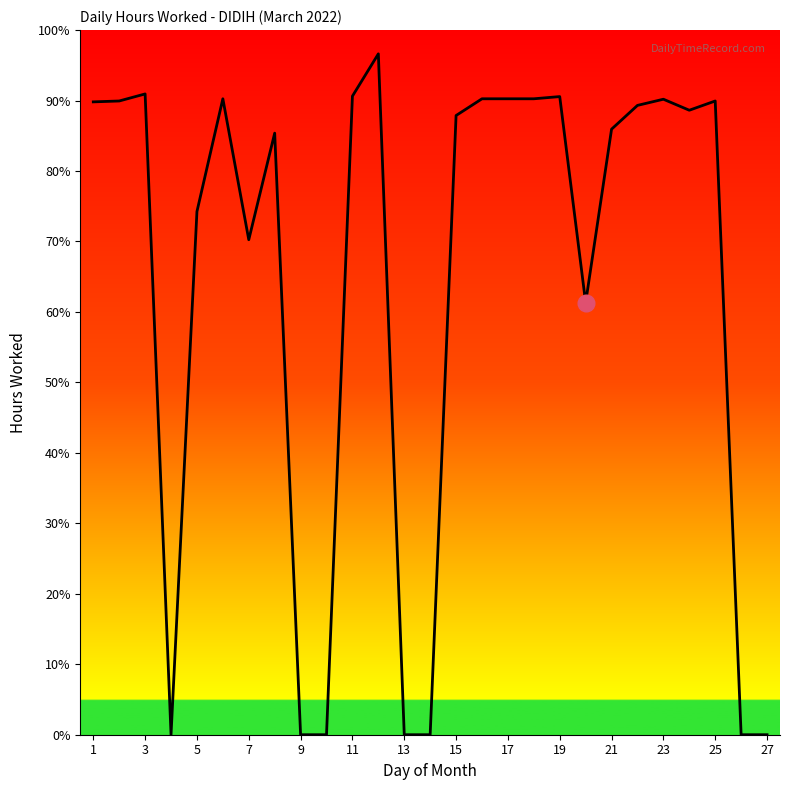

What is the difference between the maximum and minimum values?

96.6